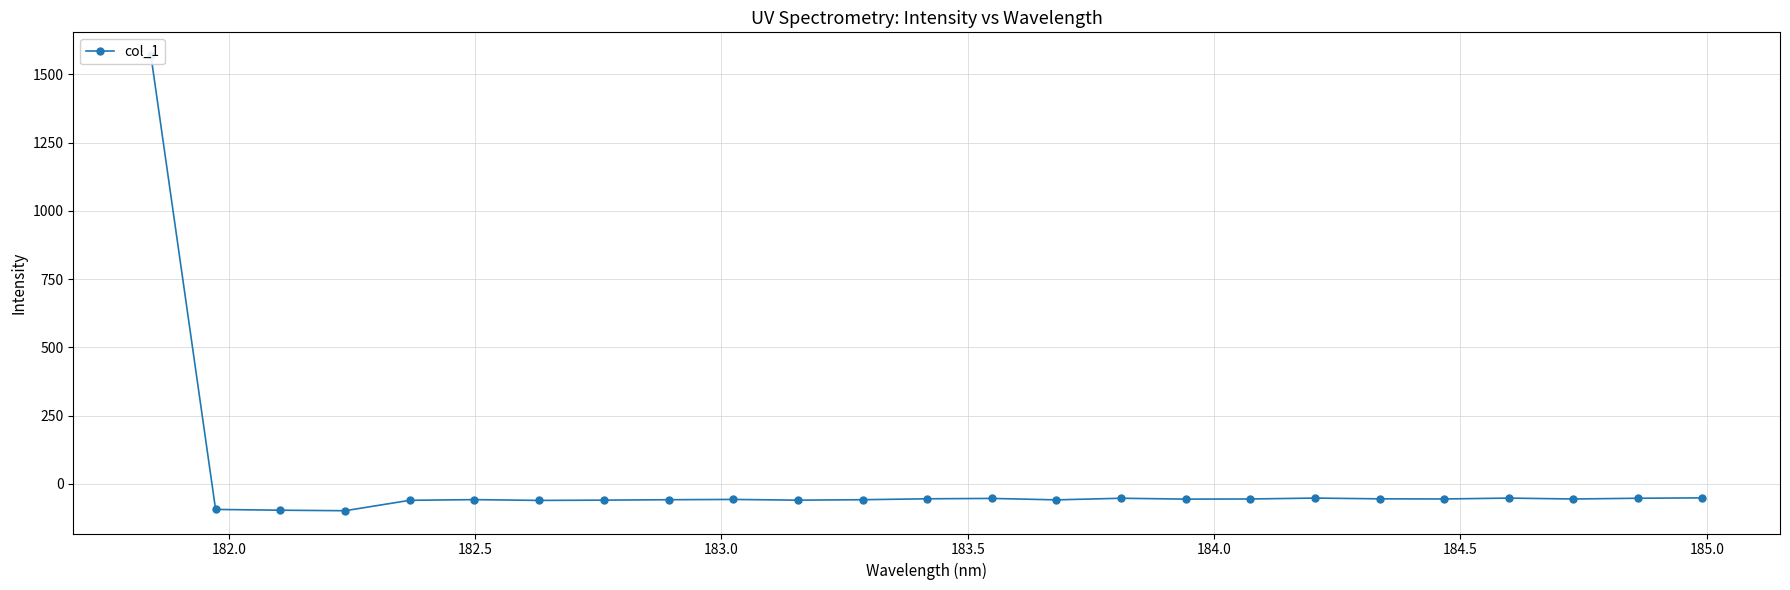

What is the minimum value shown in the chart?

-98.9